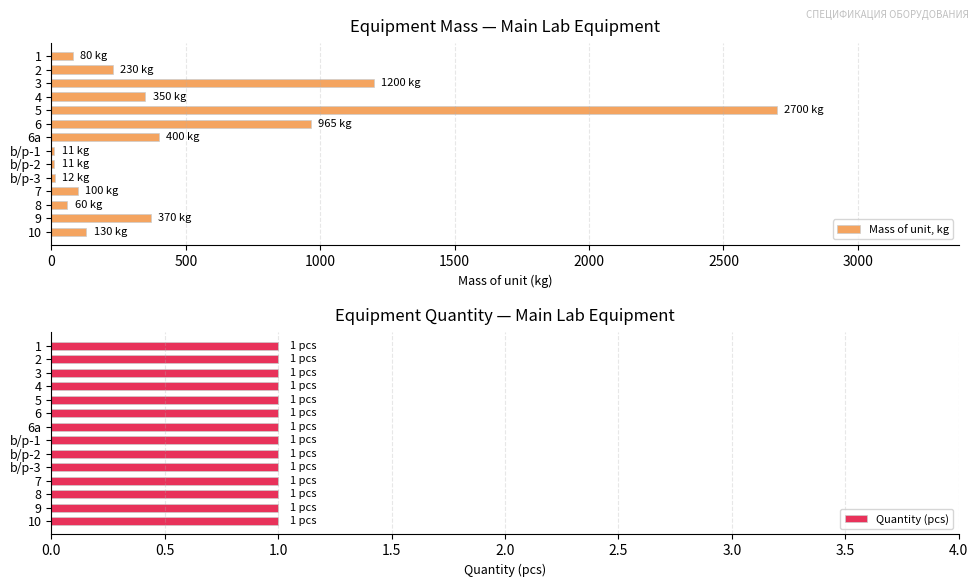

Are the bars horizontal?

Yes